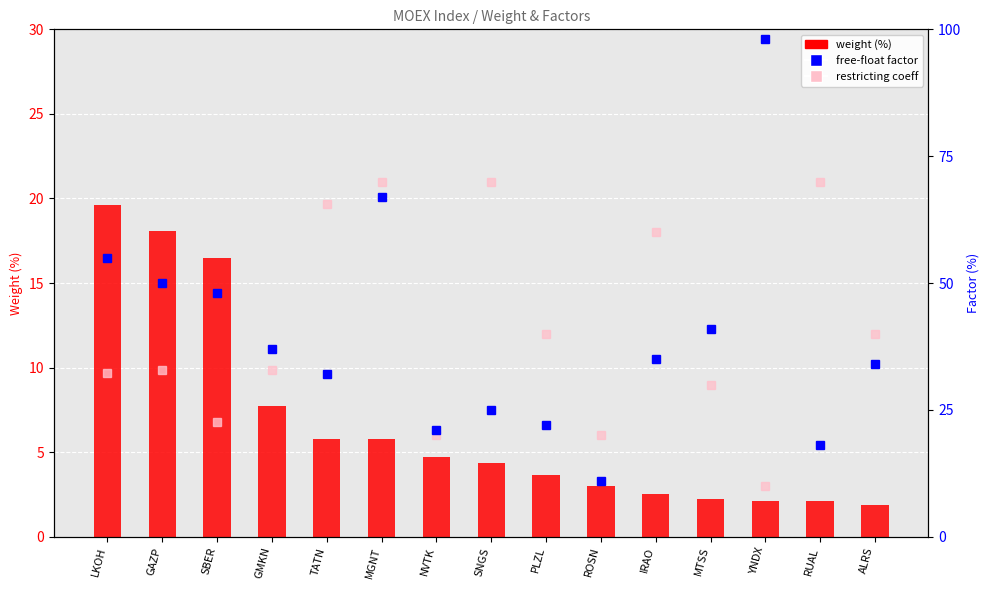

What is the total value across all series at IRAO?

97.6